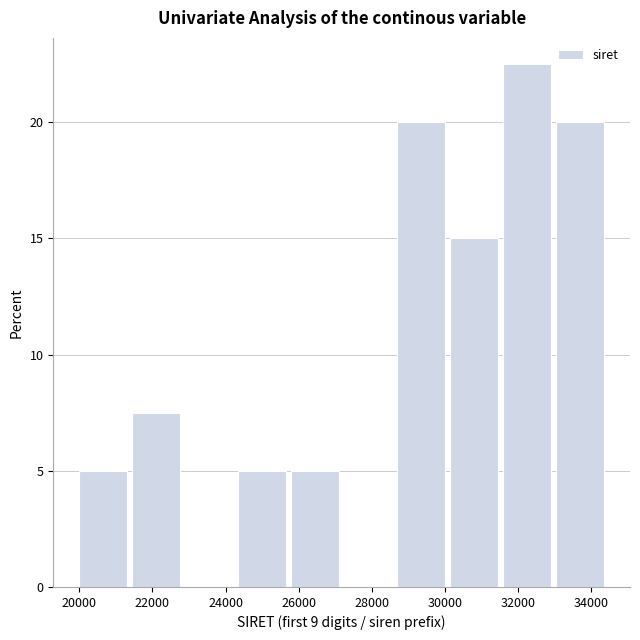

Reading left to right, transcribe this chart: for each bar, give the range it covers on the x-axis and its height. Neither the bar edges nor the heights are printed on the chart, so give them approximately, as read against the axes.

20000 to 21400: 5.0
21400 to 23000: 7.5
23000 to 24400: 0
24400 to 25800: 5.0
25800 to 27200: 5.0
27200 to 28600: 0
28600 to 30200: 20.0
30200 to 31600: 15.0
31600 to 33000: 22.5
33000 to 34400: 20.0